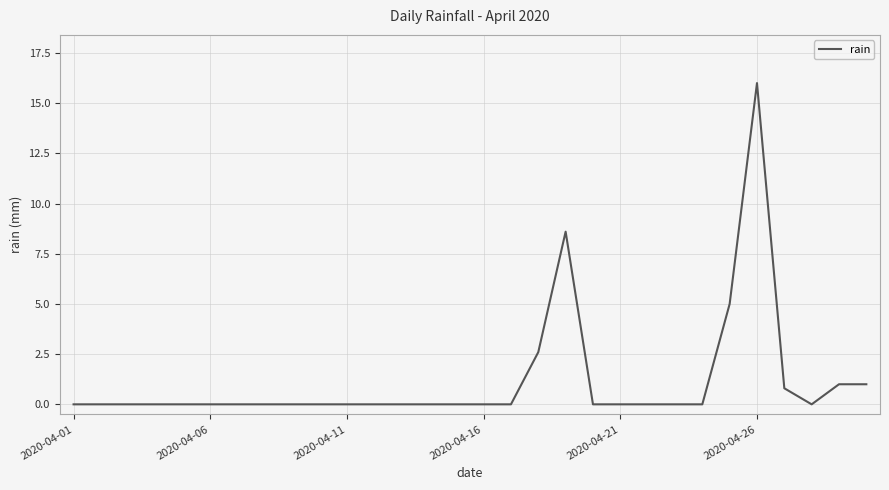

Count the number of data series in this chart.

1